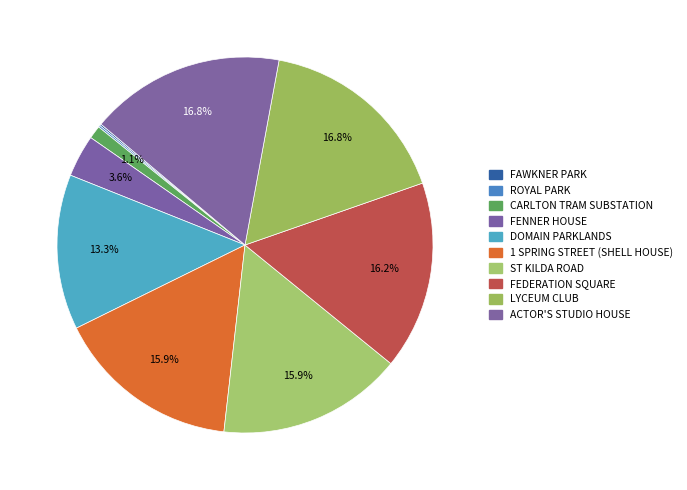

Is there a majority slice in this chart?

No